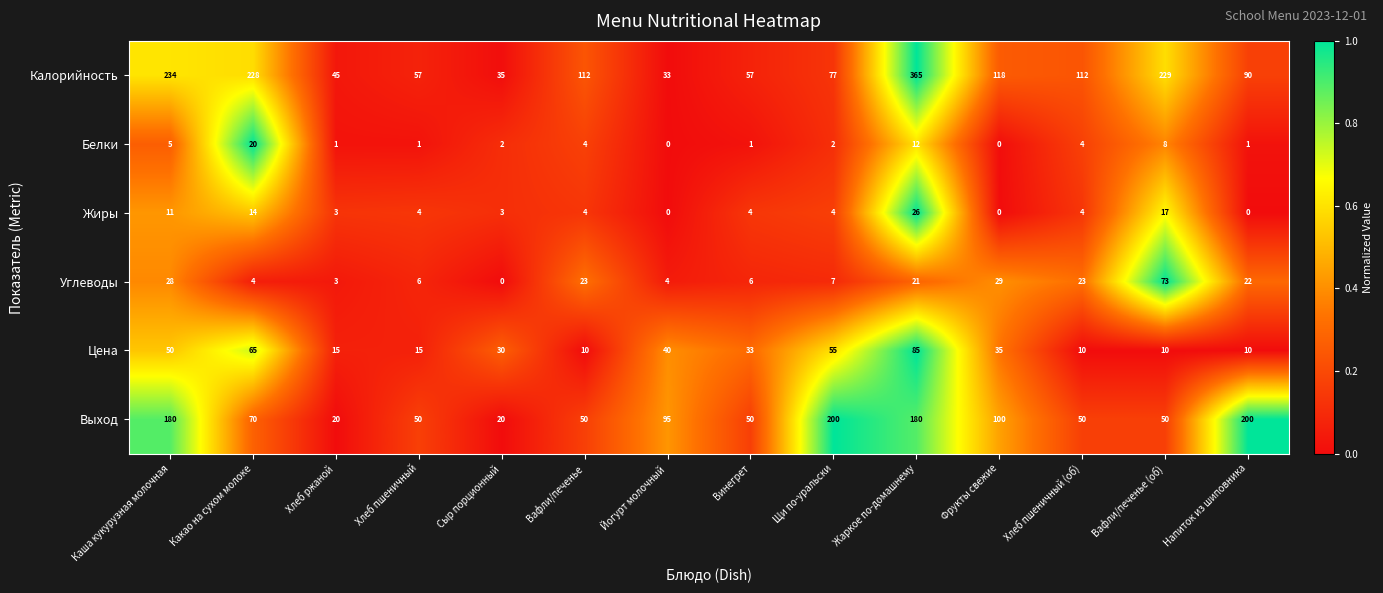

At which category is the sum across all series the highest?

Жаркое по-домашнему